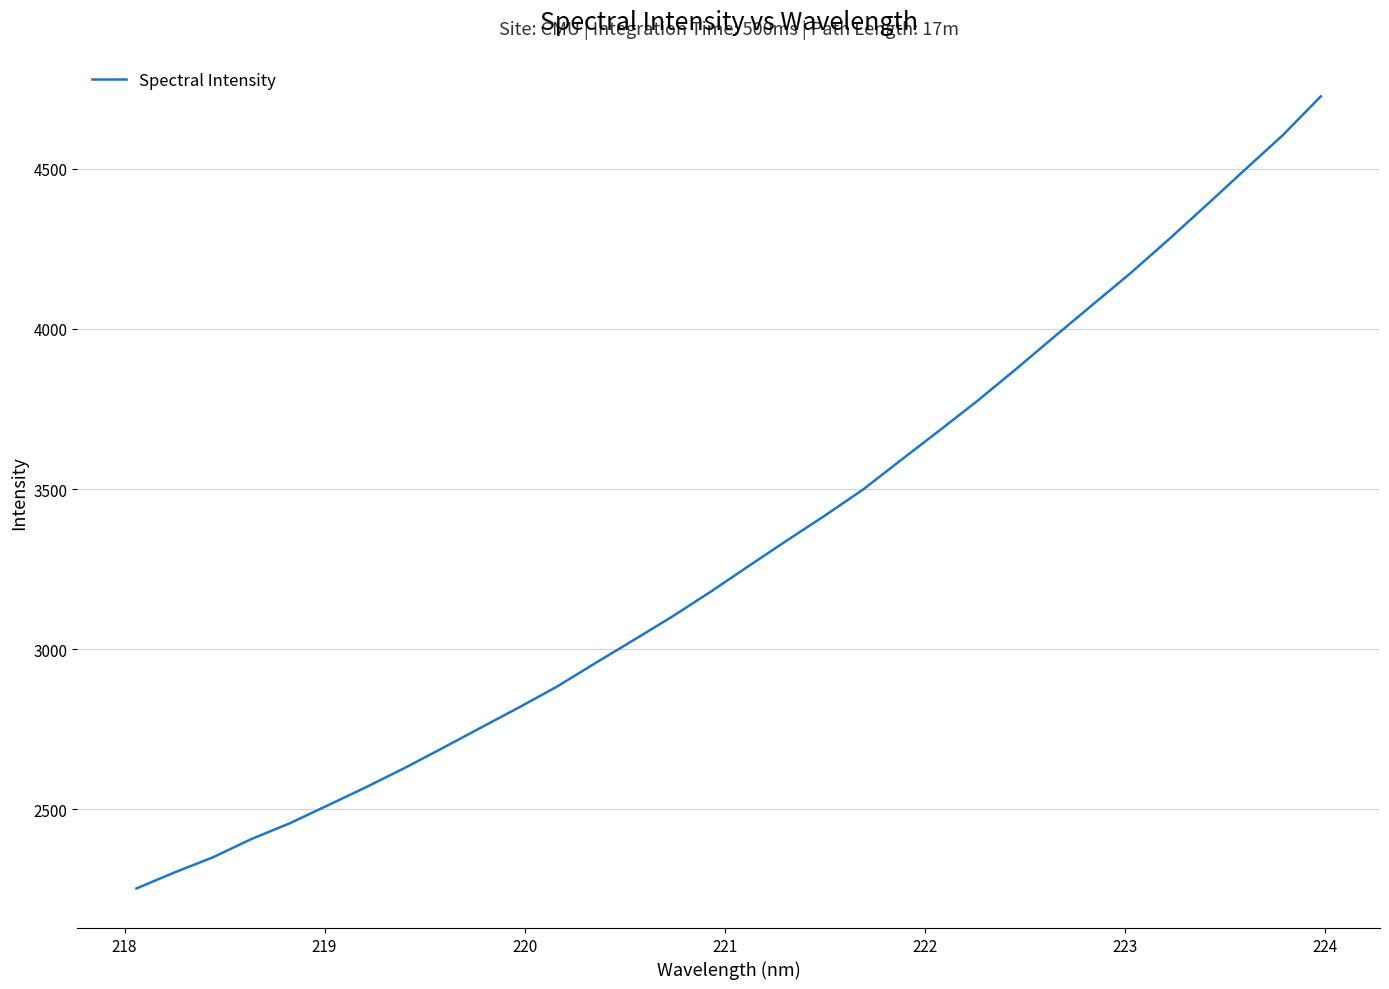

What is the smallest value displayed?

2252.7